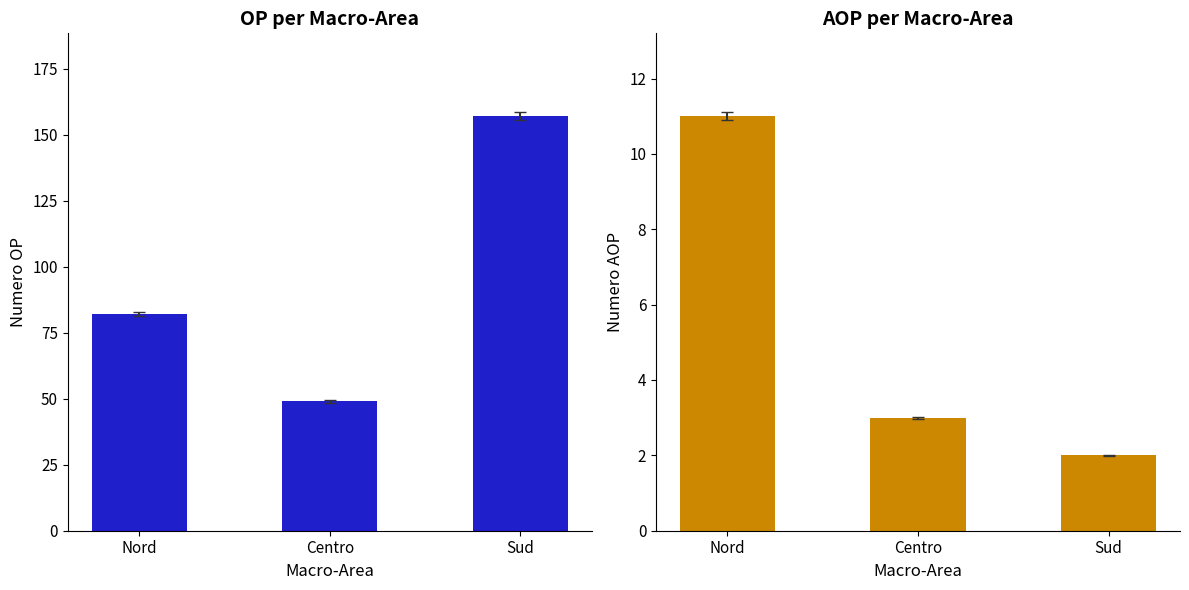

What is the average value of the OP series?

96